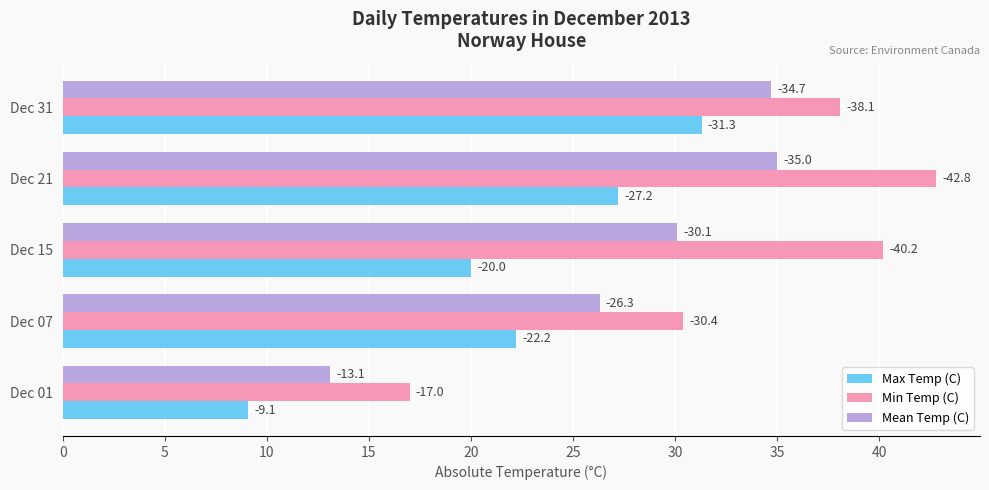

What is the sum of all Min Temp (C) values?

168.5